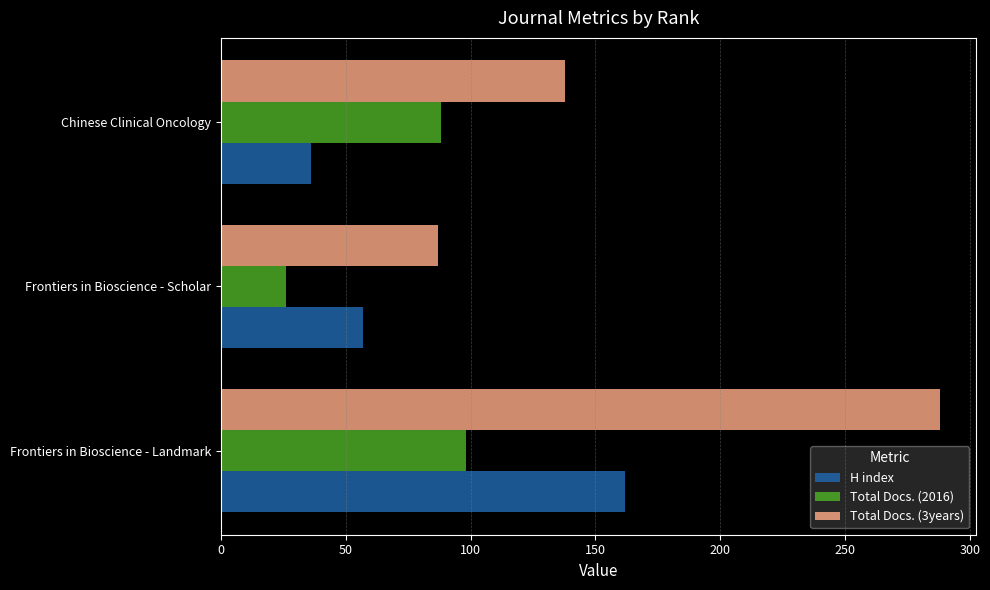

At which category is the sum across all series the highest?

Frontiers in Bioscience - Landmark